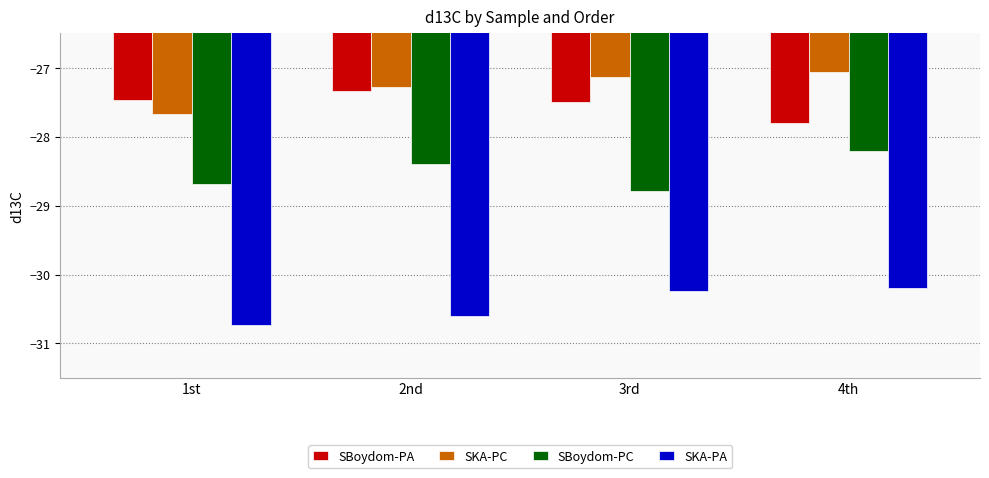

At which category is the sum across all series the highest?

4th